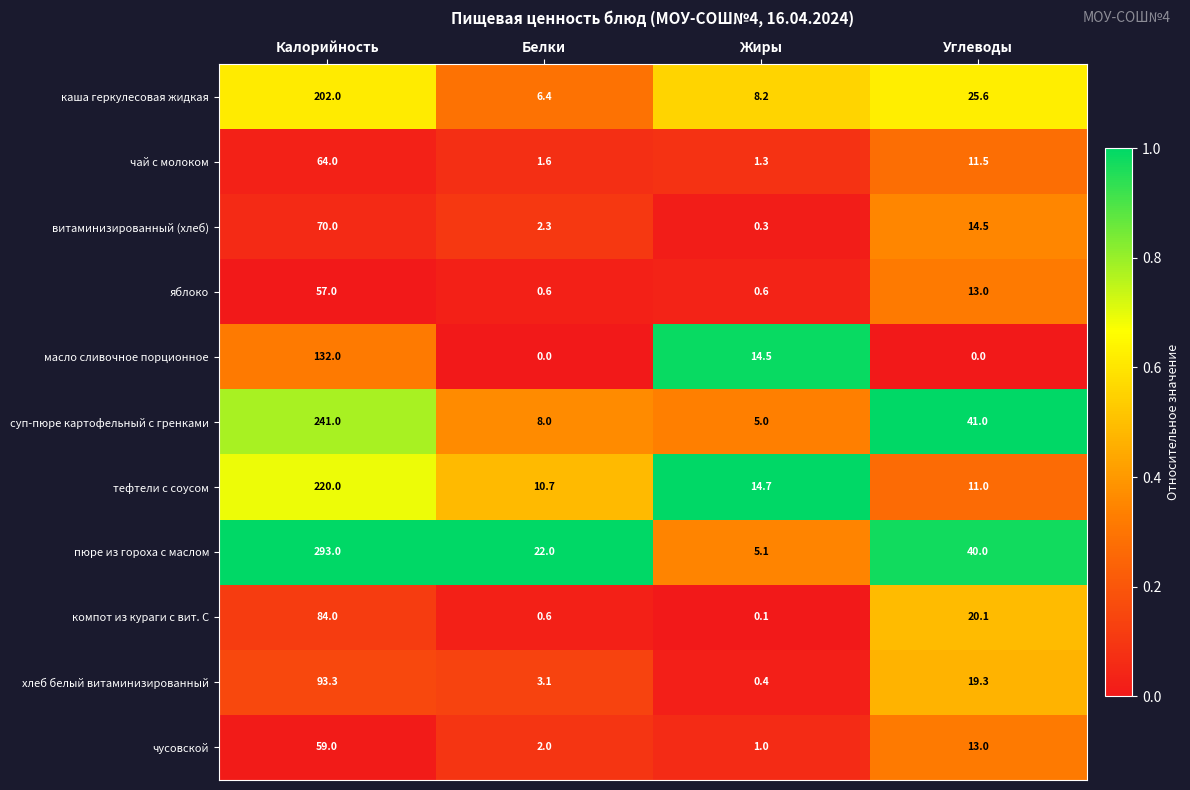

What is the total value across all series at Углеводы?

209.0